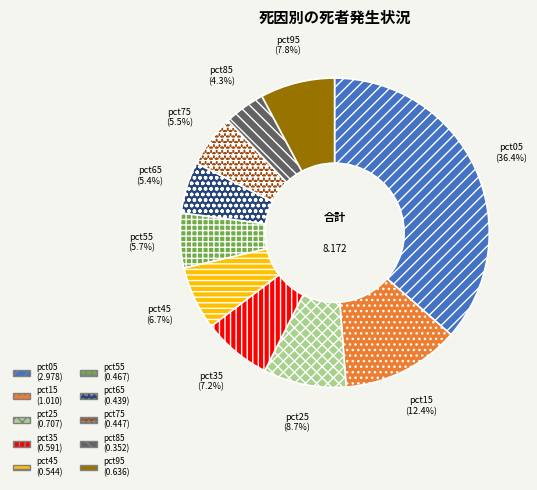

Is pct05 the majority of the pie?

No